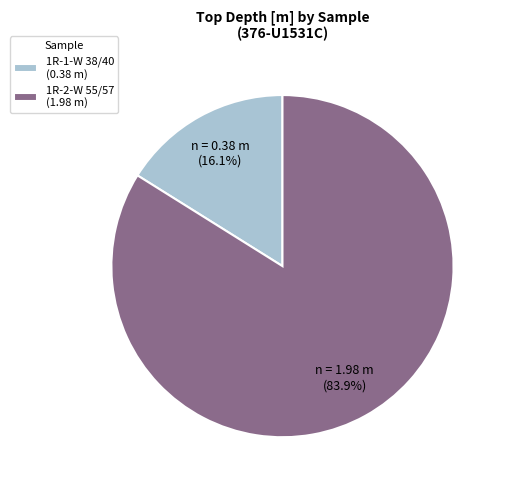

How many segments does this pie chart have?

2